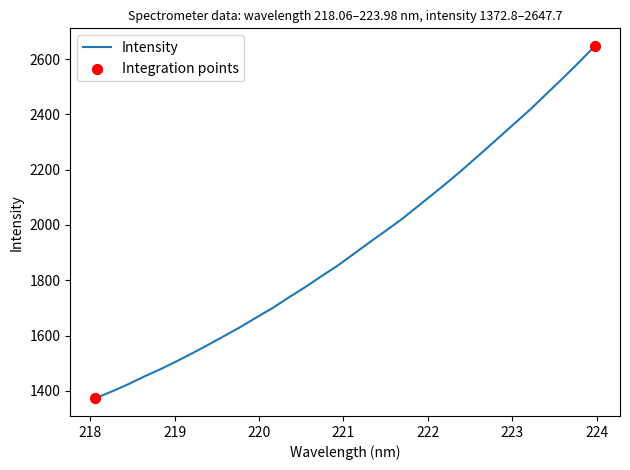

What is the difference between the maximum and minimum values?

1275.0